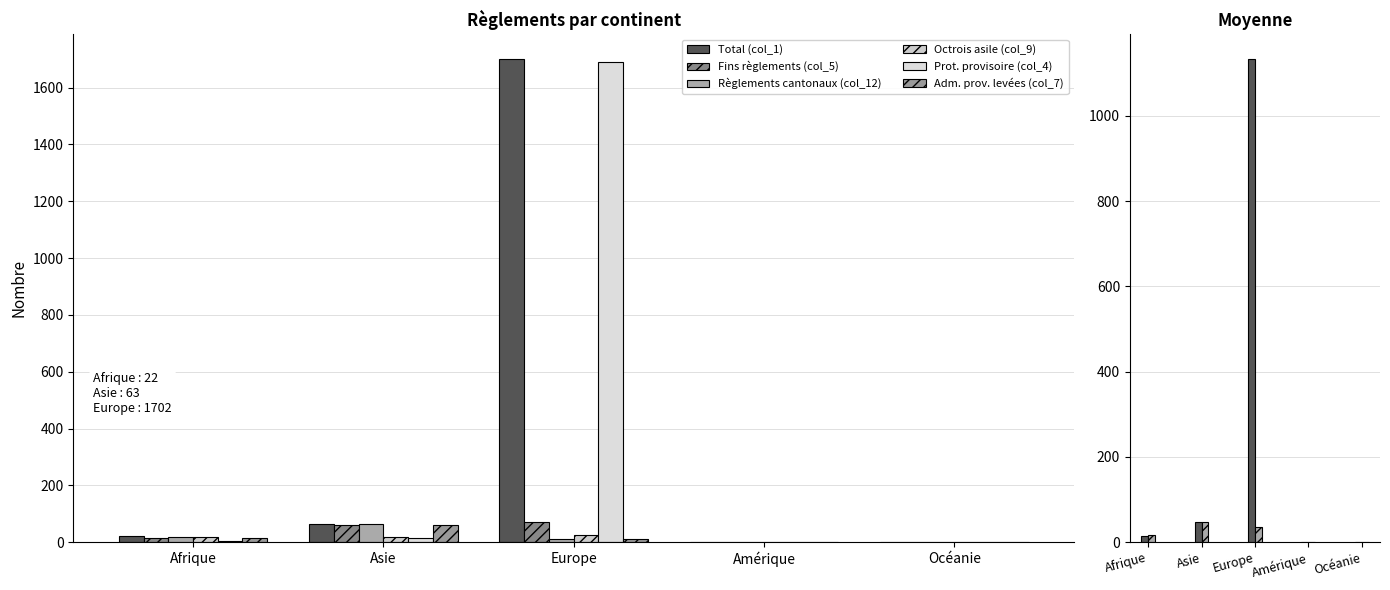

Which has a higher value, Océanie or Asie?

Asie